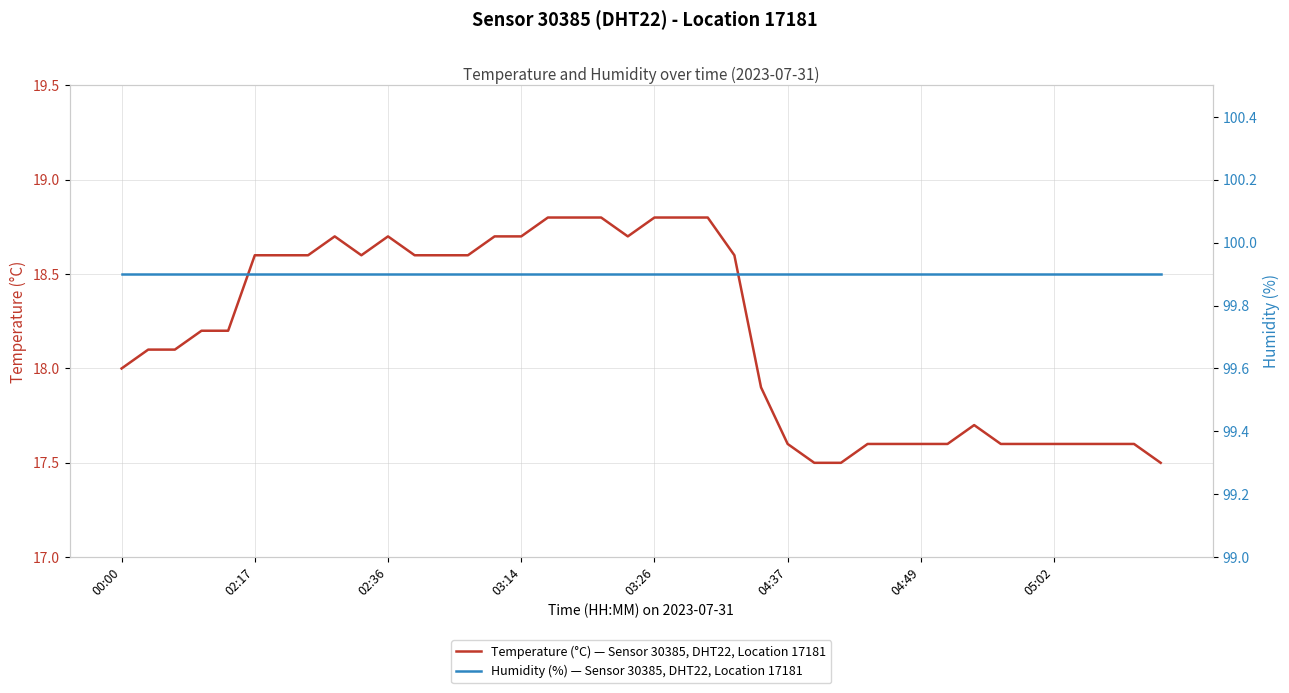

The Temperature (°C) — Sensor 30385, DHT22, Location 17181 series shows 18.7 at 03:14. True or false?

True